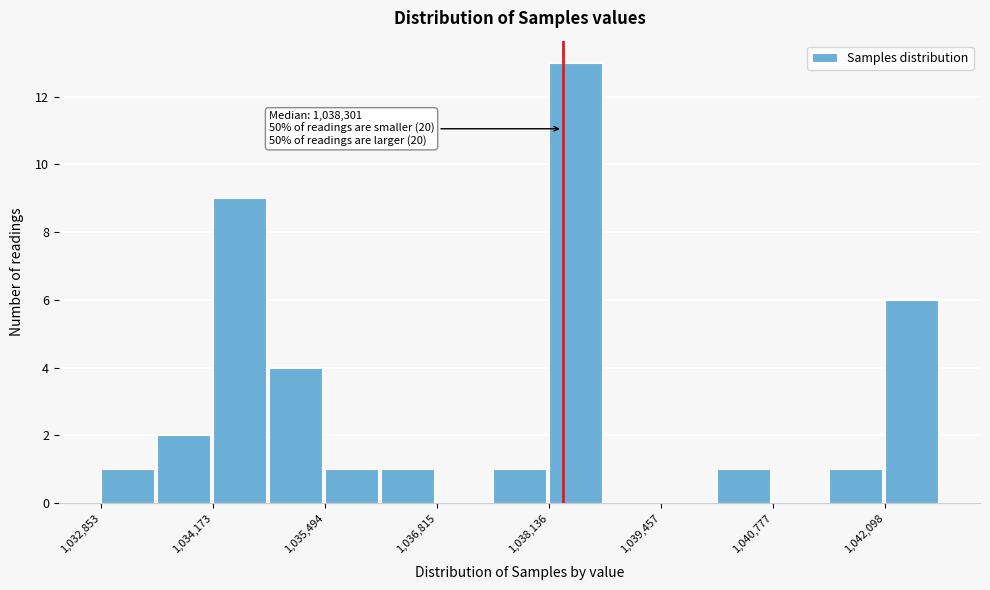

Around what value on the x-axis is the tallest bar? Give the approximate position of its centre, as read against the axis.

1038400